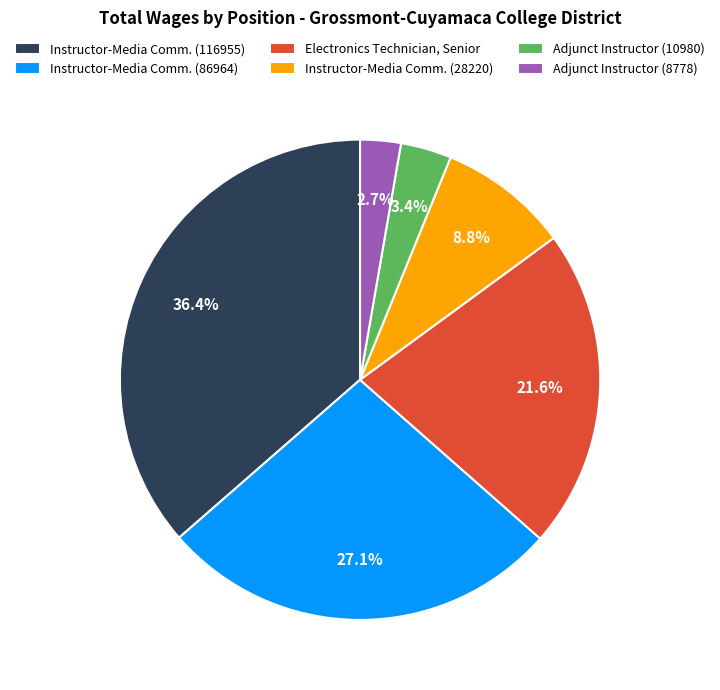

Which has a higher value, Electronics Technician, Senior or Adjunct Instructor (10980)?

Electronics Technician, Senior